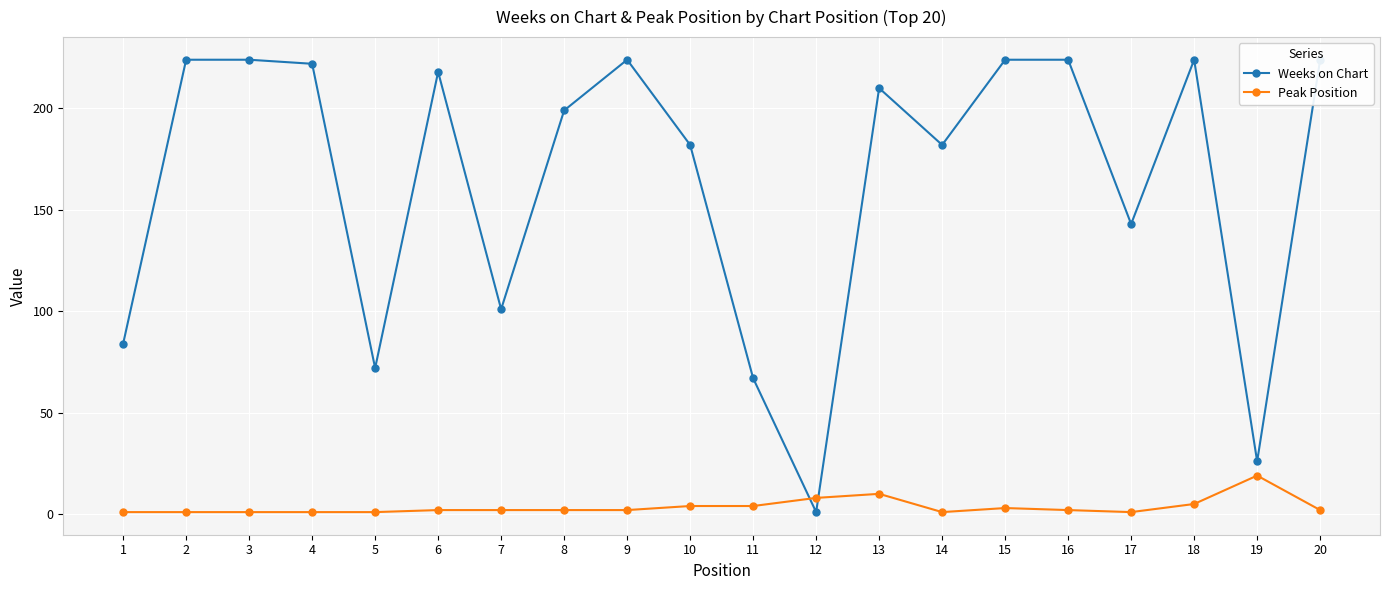

What is the value of the Weeks on Chart point at the 5th from the left?

72